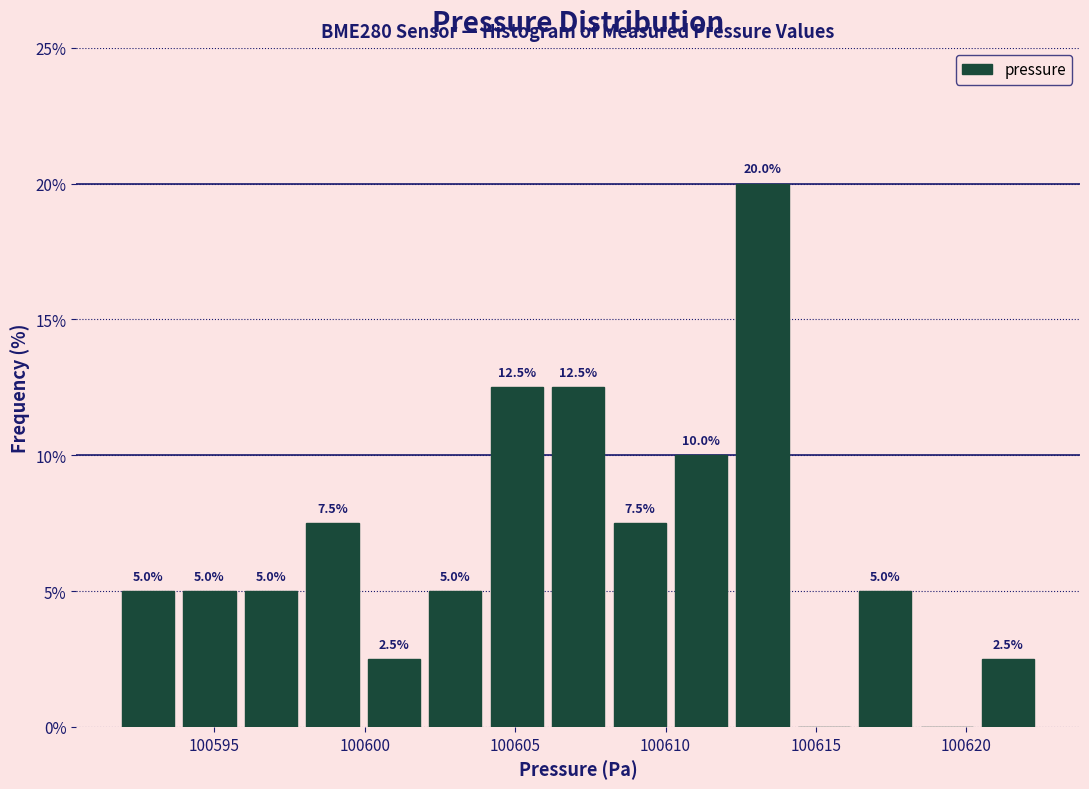

Which range on the x-axis has the tallest bar?

100612.0 to 100614.0